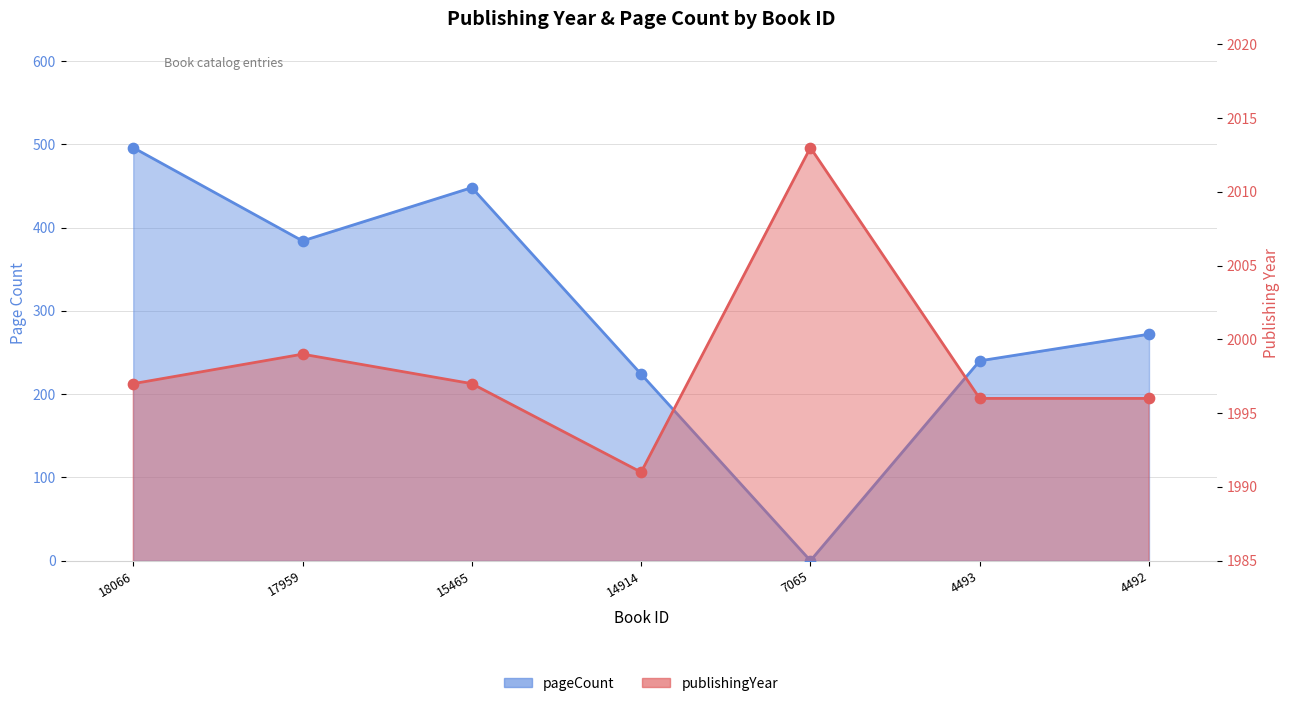

What is the total value across all series at 4493?

2236